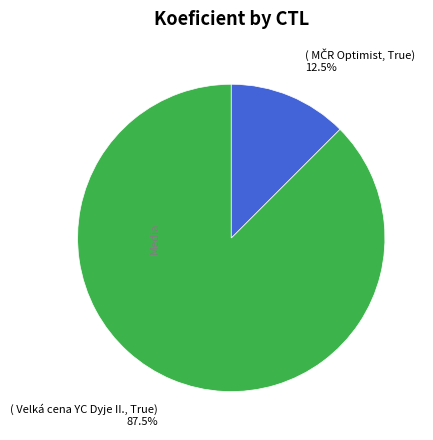

Is there any slice that represents more than half of the pie?

Yes